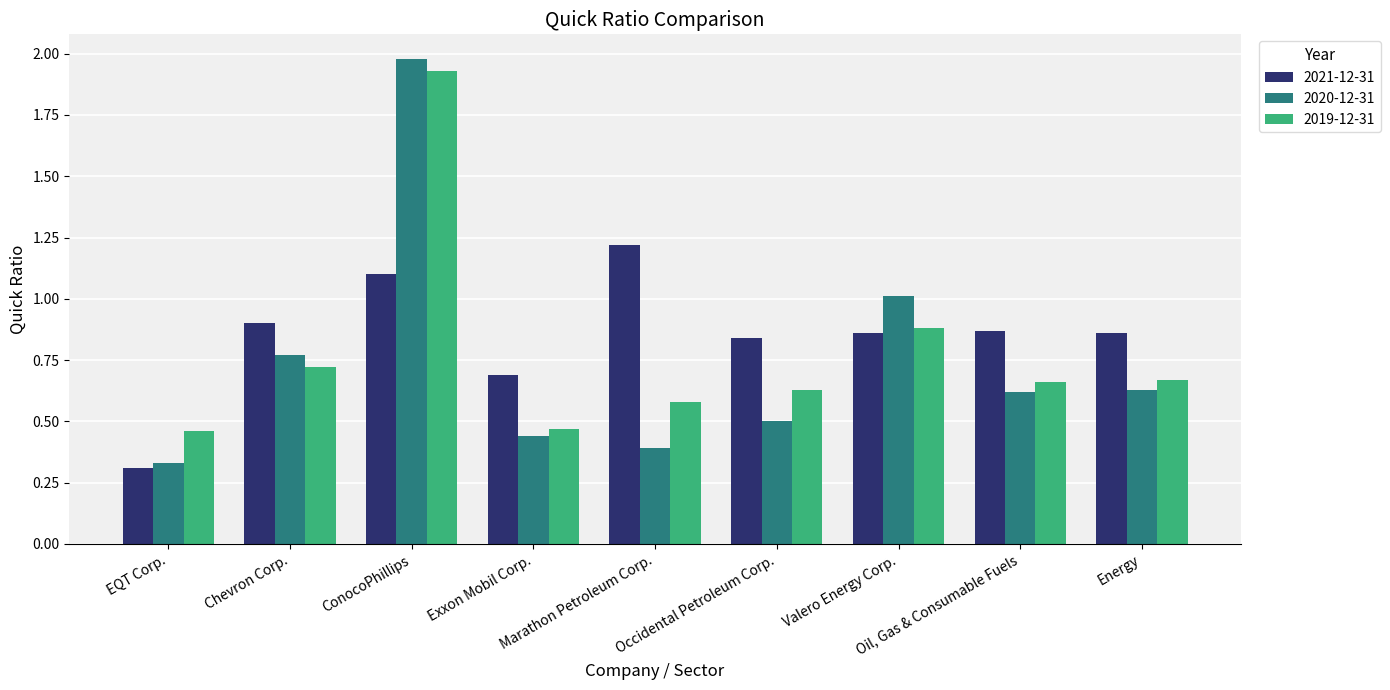

Rank the series at Oil, Gas & Consumable Fuels from lowest to highest value.

2020-12-31, 2019-12-31, 2021-12-31